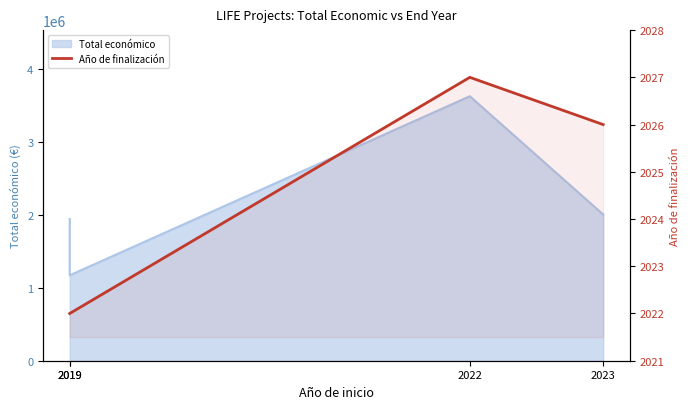

Is it true that the value at 2019 is 2850?

False